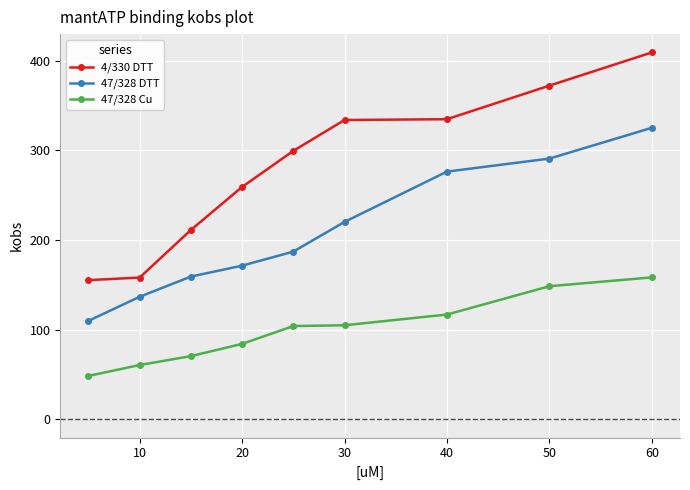

What is the value of the 4/330 DTT point at the 5th from the left?

299.4